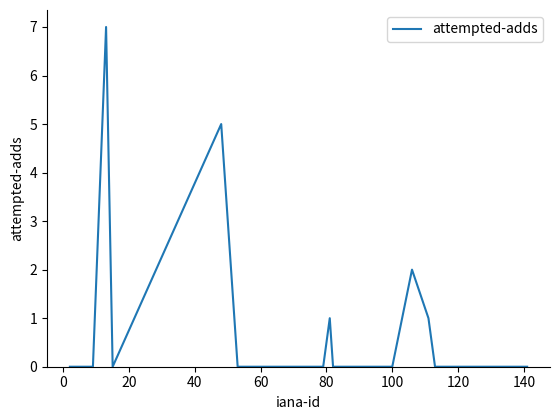

What is the difference between the maximum and minimum values?

7